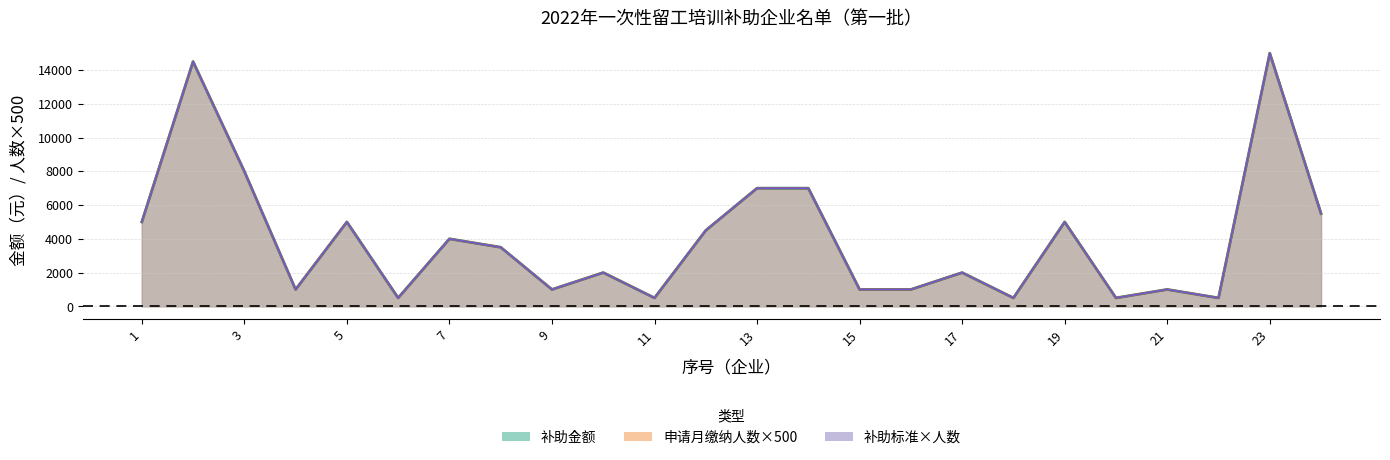

True or false: 申请月缴纳失业保险人数 has a value of 2772 at 13.

False